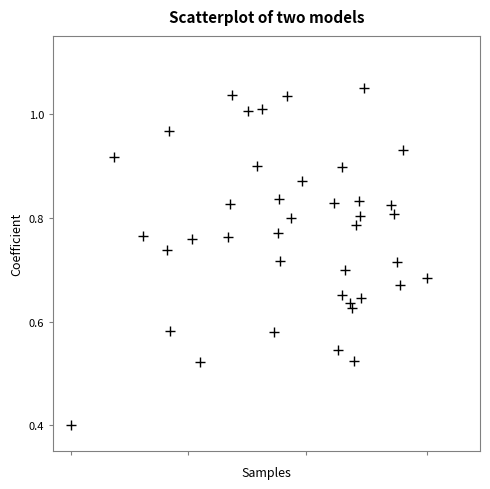

What Y value in the scatter plot is closest to 0?

0.4